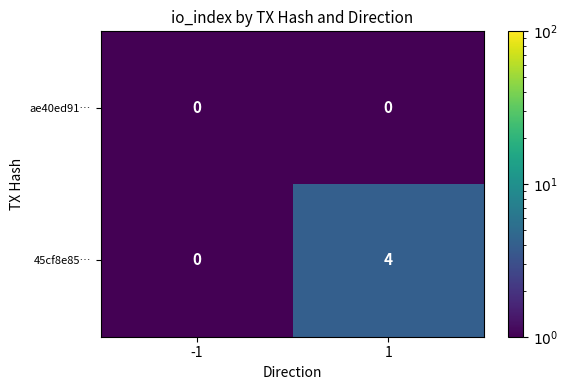

What is the maximum value shown in the chart?

4